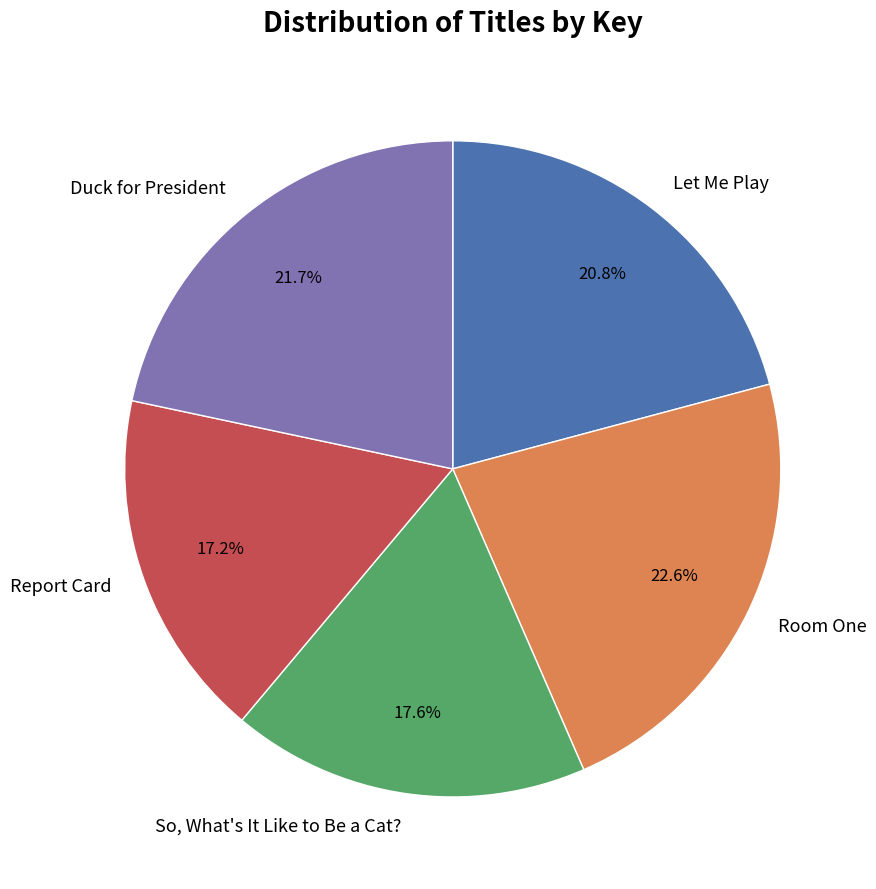

Rank the categories by value from highest to lowest.

Room One, Duck for President, Let Me Play, So, What's It Like to Be a Cat?, Report Card